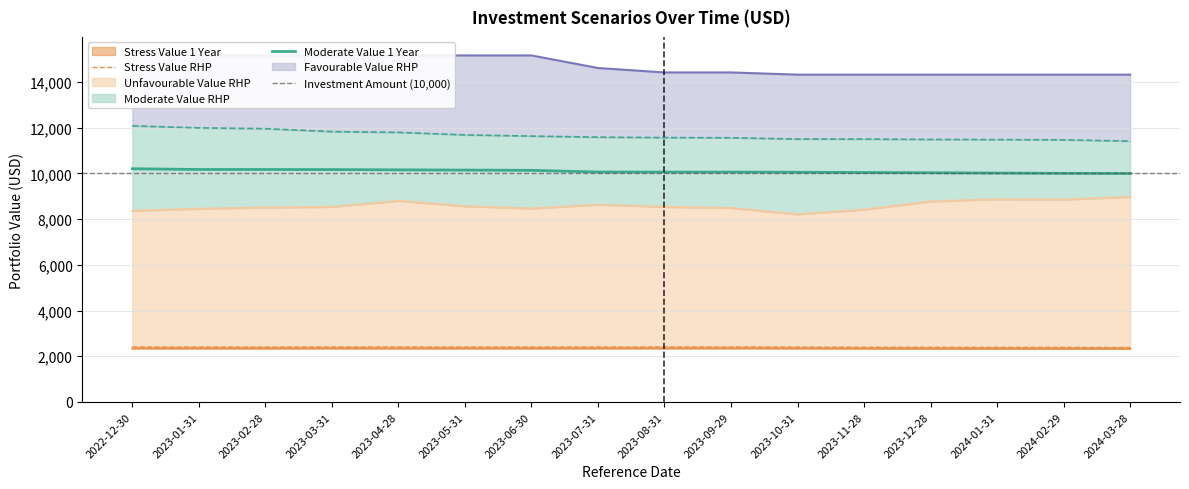

The Unfavourable Value RHP series shows 11938.1 at 2023-02-28. True or false?

False